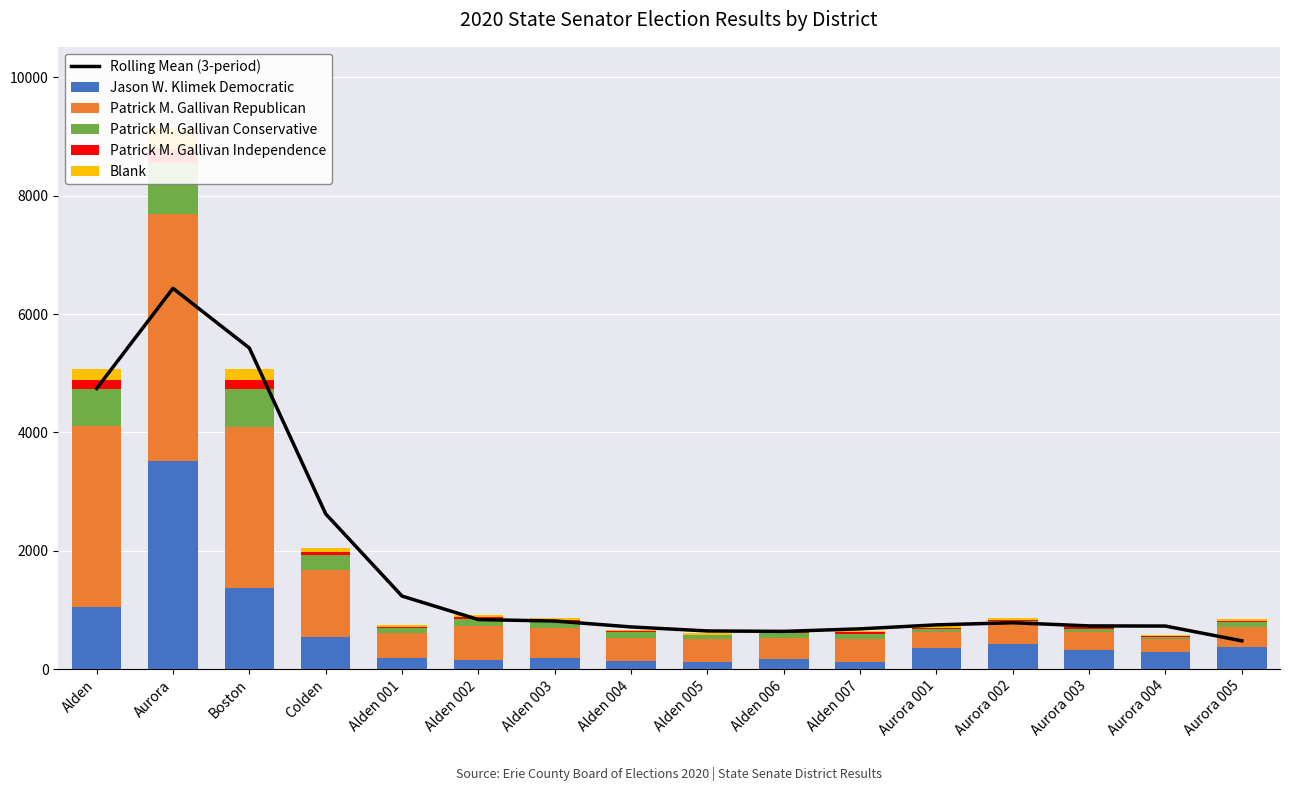

How many data points does each series have?

16